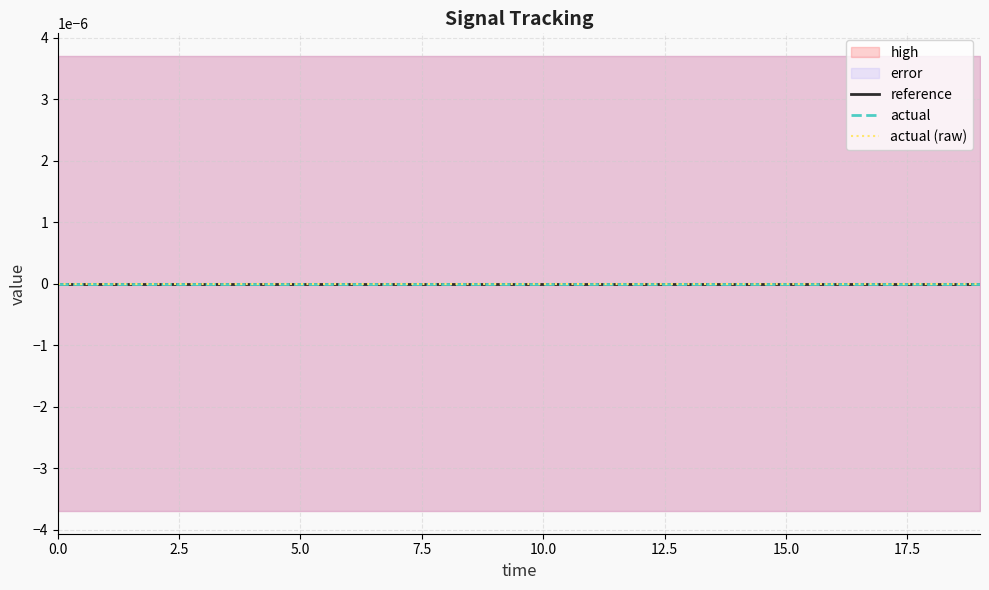

Reading right to left, list all the values displayed in this chart.

high: 19=0.0	18=0.0	17=0.0	16=0.0	15=0.0	14=0.0	13=0.0	12=0.0	11=0.0	10=0.0	9=0.0	8=0.0	7=0.0	6=0.0	5=0.0	4=0.0	3=0.0	2=0.0	1=0.0	0=0.0
reference: 19=0.0	18=0.0	17=0.0	16=0.0	15=0.0	14=0.0	13=0.0	12=0.0	11=0.0	10=0.0	9=0.0	8=0.0	7=0.0	6=0.0	5=0.0	4=0.0	3=0.0	2=0.0	1=0.0	0=0.0
actual: 19=0.0	18=0.0	17=0.0	16=0.0	15=0.0	14=0.0	13=0.0	12=0.0	11=0.0	10=0.0	9=0.0	8=0.0	7=0.0	6=0.0	5=0.0	4=0.0	3=0.0	2=0.0	1=0.0	0=0.0
actual (raw): 19=0.0	18=0.0	17=0.0	16=0.0	15=0.0	14=0.0	13=0.0	12=0.0	11=0.0	10=0.0	9=0.0	8=0.0	7=0.0	6=0.0	5=0.0	4=0.0	3=0.0	2=0.0	1=0.0	0=0.0
error: 19=0.0	18=0.0	17=0.0	16=0.0	15=0.0	14=0.0	13=0.0	12=0.0	11=0.0	10=0.0	9=0.0	8=0.0	7=0.0	6=0.0	5=0.0	4=0.0	3=0.0	2=0.0	1=0.0	0=0.0